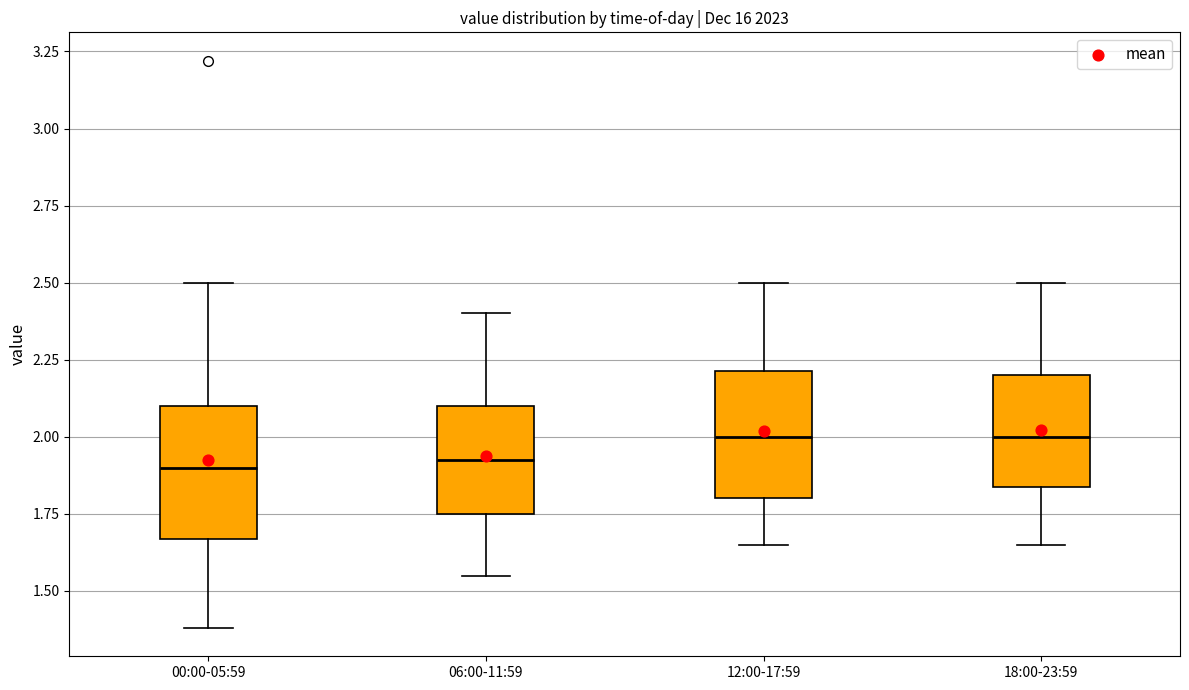

Reading left to right, read every box against the y-axis: the position of its median line, the range the box covers, and the ends of its whiskers. The values are not printed on the chart, so give them approximately, as read against the axis.

00:00-05:59: median 1.90, box 1.65 to 2.10, whiskers 1.40 to 2.50
06:00-11:59: median 1.95, box 1.75 to 2.10, whiskers 1.55 to 2.40
12:00-17:59: median 2.00, box 1.80 to 2.20, whiskers 1.65 to 2.50
18:00-23:59: median 2.00, box 1.85 to 2.20, whiskers 1.65 to 2.50